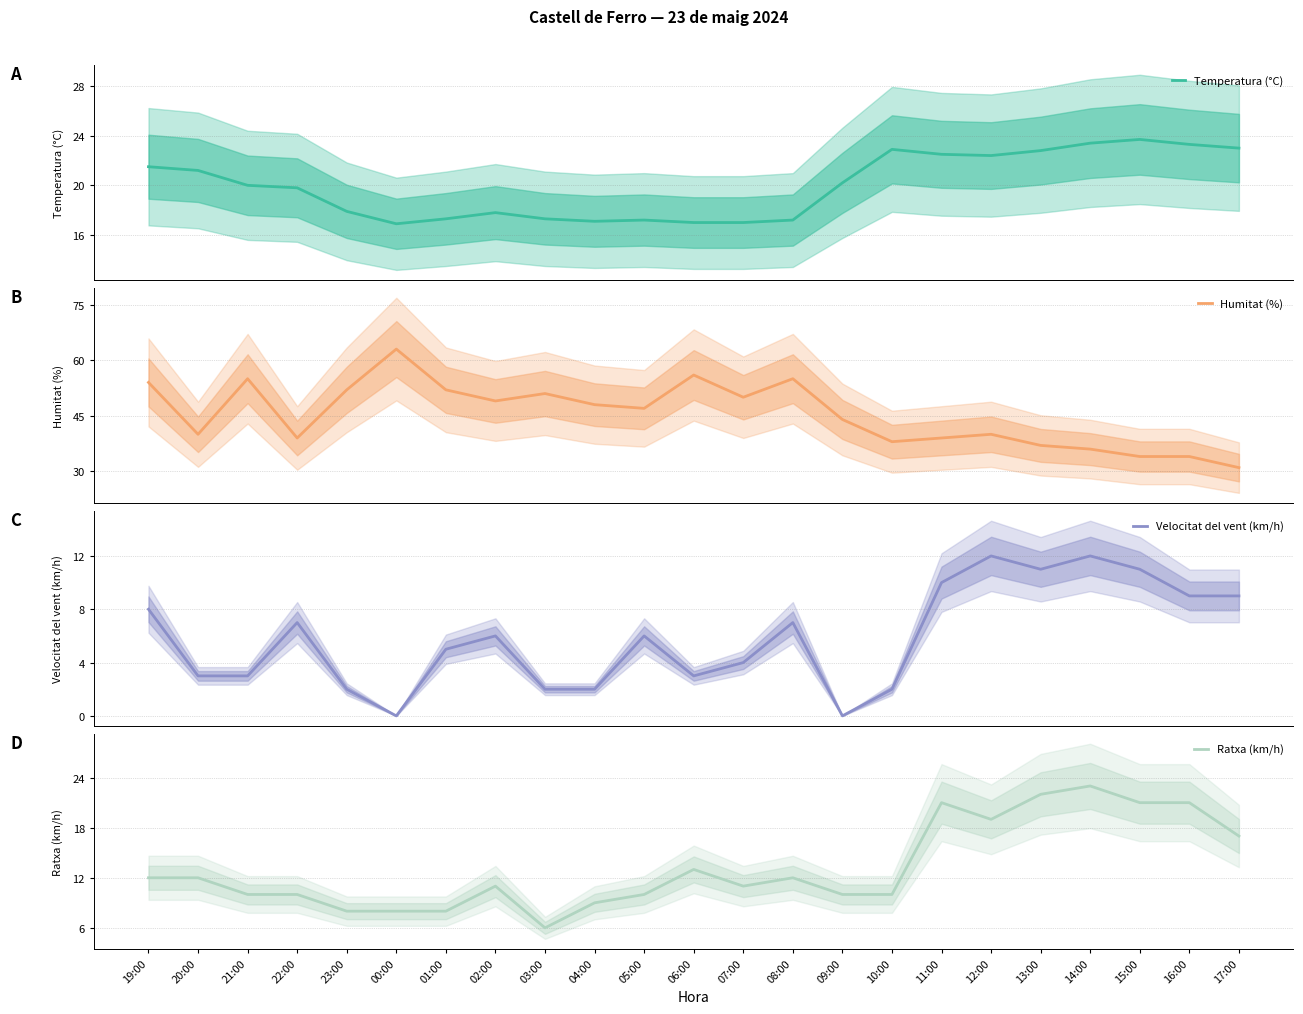

Reading left to right, extract all data points from this chart.

Temperatura (°C): 19:00=21.5	20:00=21.2	21:00=20.0	22:00=19.8	23:00=17.9	00:00=16.9	01:00=17.3	02:00=17.8	03:00=17.3	04:00=17.1	05:00=17.2	06:00=17.0	07:00=17.0	08:00=17.2	09:00=20.2	10:00=22.9	11:00=22.5	12:00=22.4	13:00=22.8	14:00=23.4	15:00=23.7	16:00=23.3	17:00=23.0
Humitat (%): 19:00=54.0	20:00=40.0	21:00=55.0	22:00=39.0	23:00=52.0	00:00=63.0	01:00=52.0	02:00=49.0	03:00=51.0	04:00=48.0	05:00=47.0	06:00=56.0	07:00=50.0	08:00=55.0	09:00=44.0	10:00=38.0	11:00=39.0	12:00=40.0	13:00=37.0	14:00=36.0	15:00=34.0	16:00=34.0	17:00=31.0
Velocitat del vent (km/h): 19:00=8.0	20:00=3.0	21:00=3.0	22:00=7.0	23:00=2.0	00:00=0.0	01:00=5.0	02:00=6.0	03:00=2.0	04:00=2.0	05:00=6.0	06:00=3.0	07:00=4.0	08:00=7.0	09:00=0.0	10:00=2.0	11:00=10.0	12:00=12.0	13:00=11.0	14:00=12.0	15:00=11.0	16:00=9.0	17:00=9.0
Ratxa (km/h): 19:00=12.0	20:00=12.0	21:00=10.0	22:00=10.0	23:00=8.0	00:00=8.0	01:00=8.0	02:00=11.0	03:00=6.0	04:00=9.0	05:00=10.0	06:00=13.0	07:00=11.0	08:00=12.0	09:00=10.0	10:00=10.0	11:00=21.0	12:00=19.0	13:00=22.0	14:00=23.0	15:00=21.0	16:00=21.0	17:00=17.0